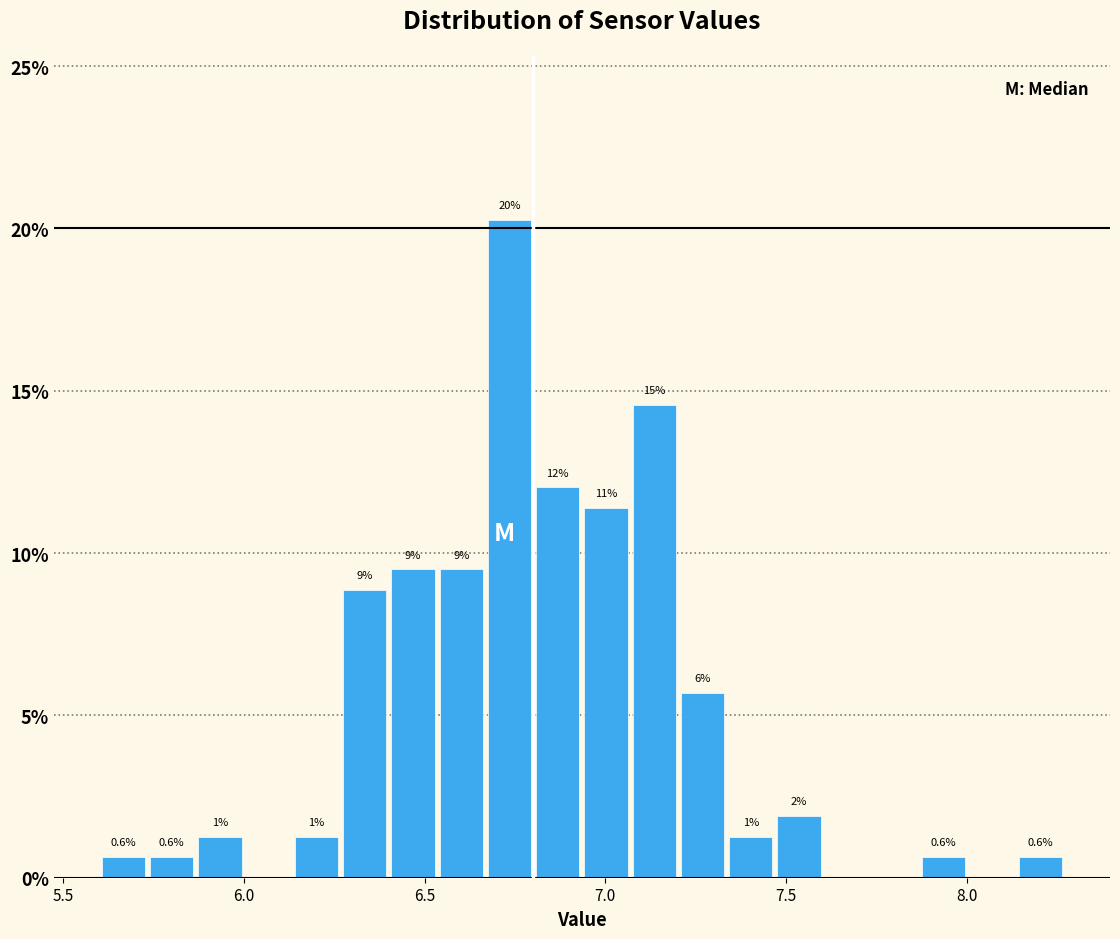

Read against the x-axis, roughly where is the centre of the tallest bar?

6.75